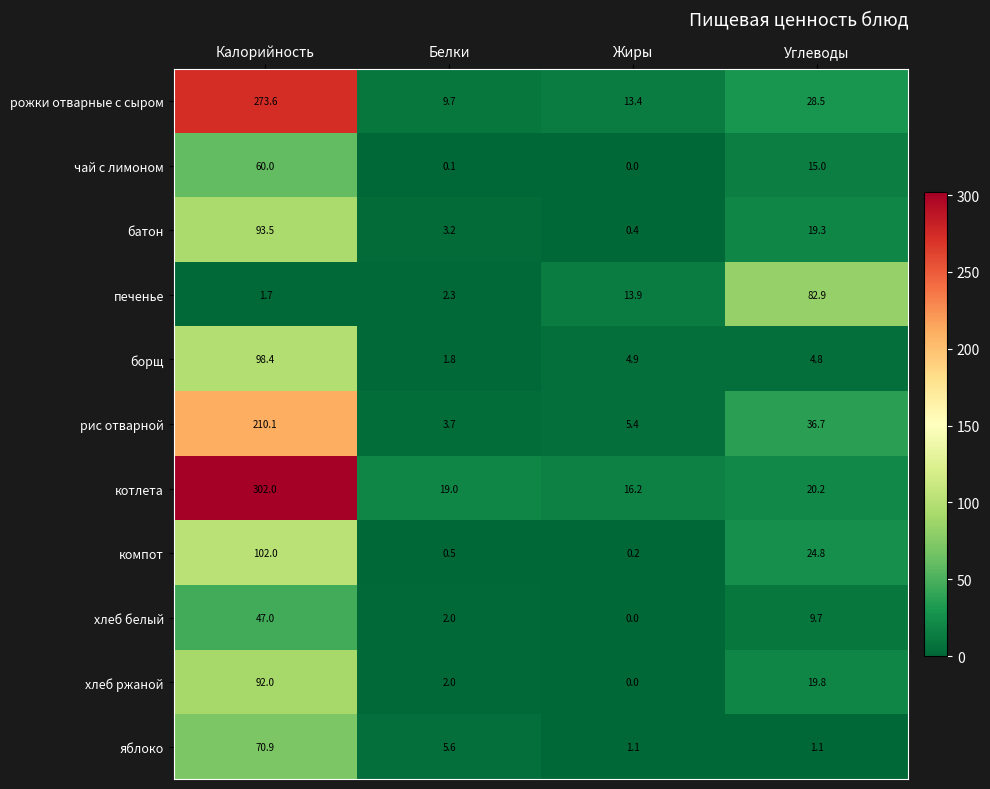

The value of чай с лимоном at Жиры is 0.0. True or false?

True